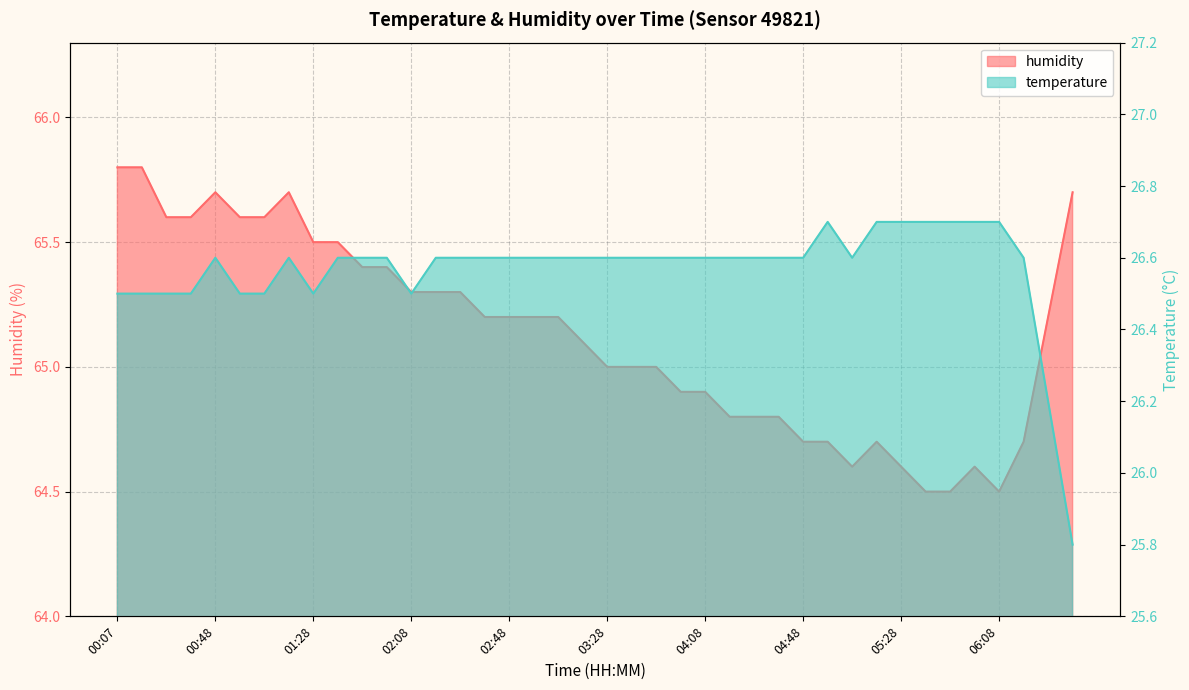

What is the minimum value shown in the chart?

25.8